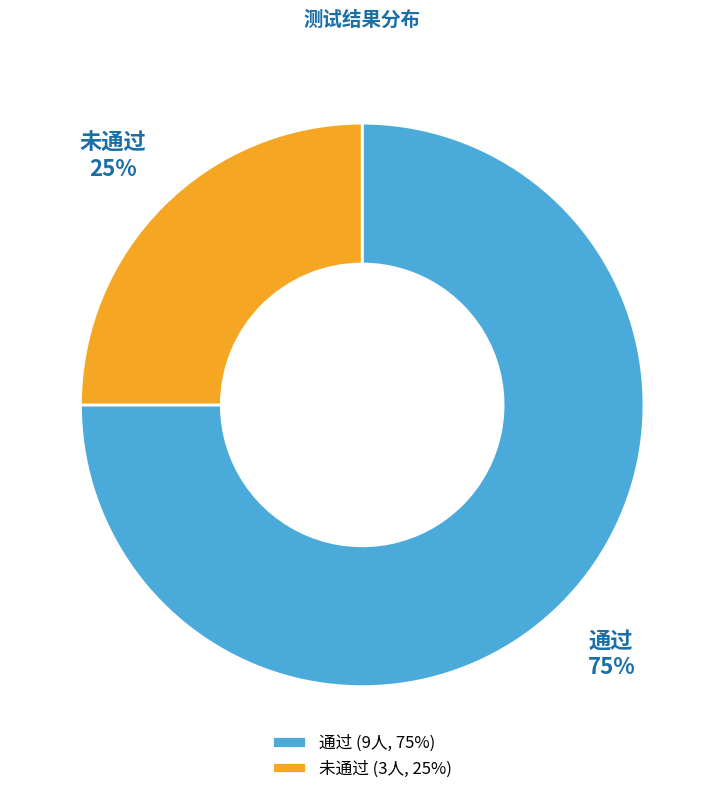

Count the number of slices in the pie.

2